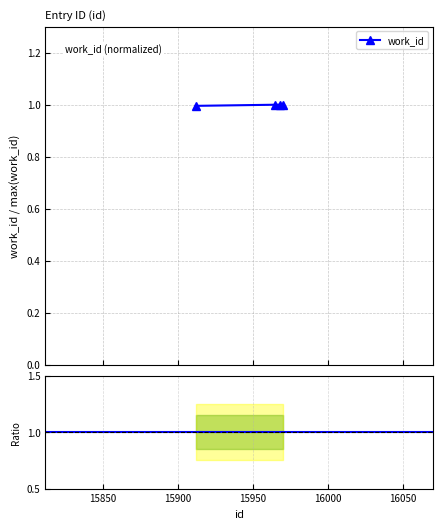

Rank the categories by value from lowest to highest.

15912, 15965, 15968, 15970